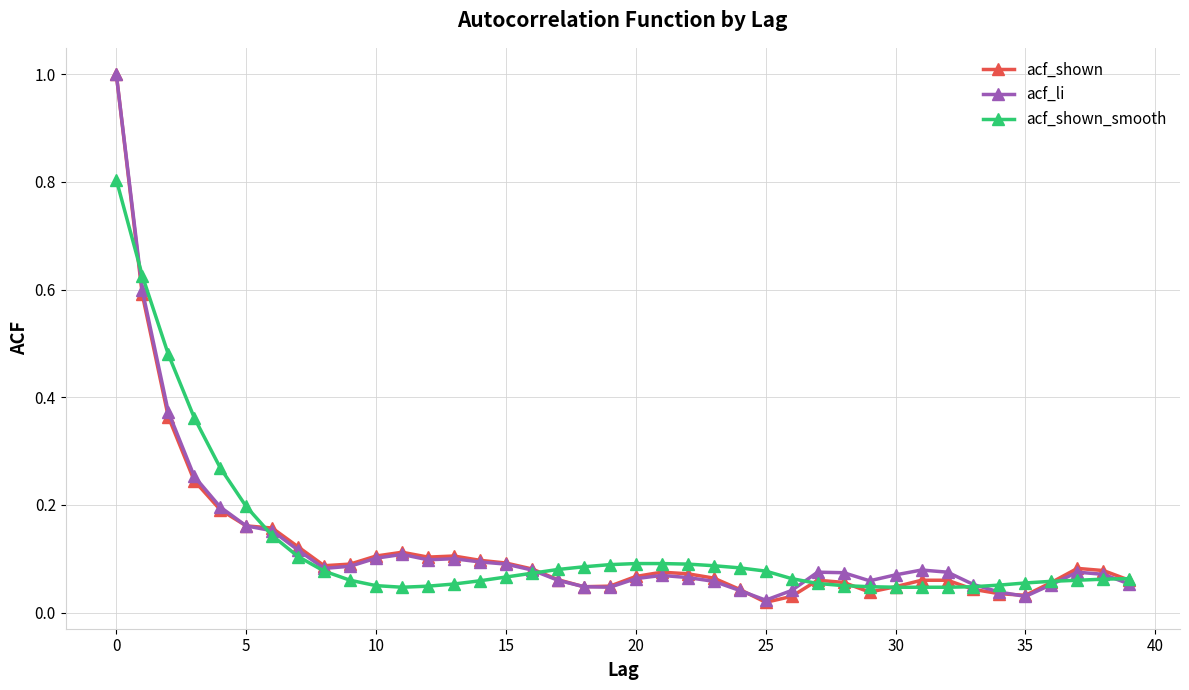

True or false: acf_li has more than 0 points higher than both neighbors.

True